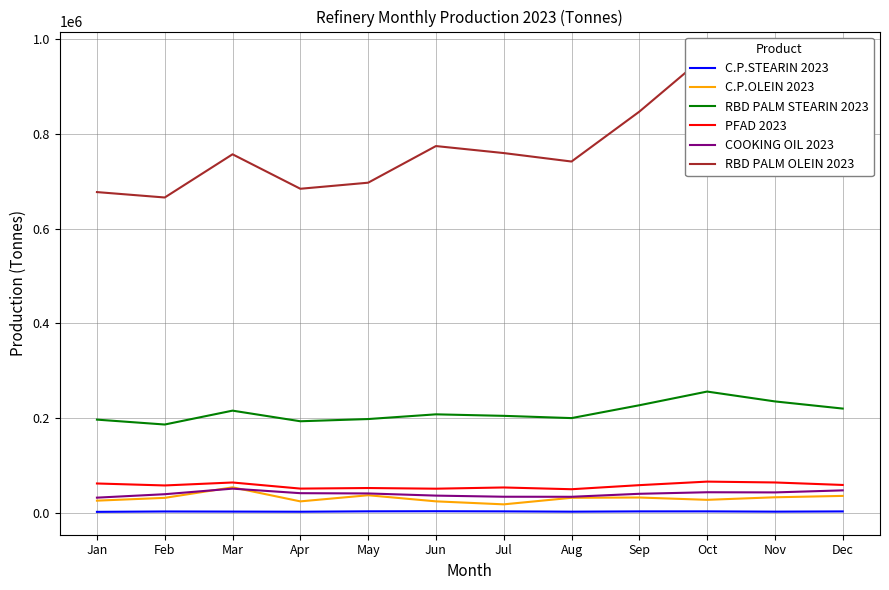

True or false: COOKING OIL 2023 and RBD PALM STEARIN 2023 cross at least once.

False